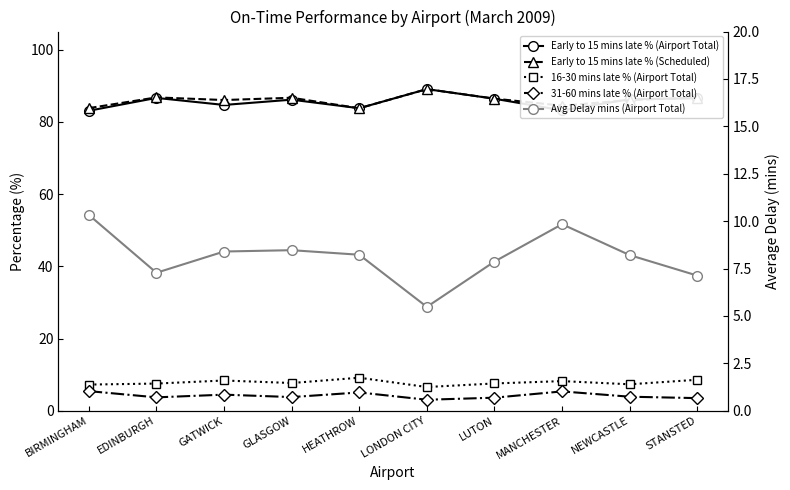

Is this an area chart (filled region under the line)?

No